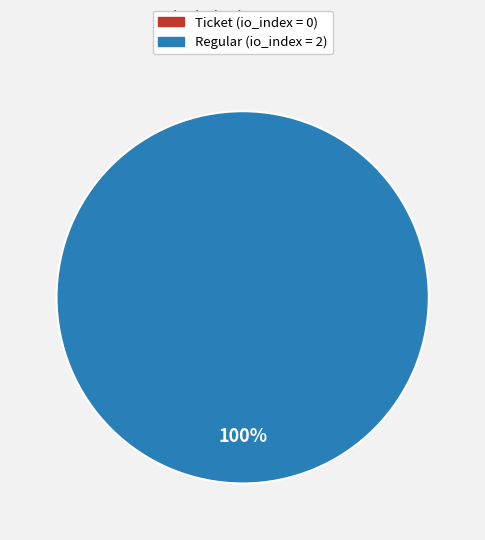

Rank the categories by value from lowest to highest.

Ticket (io_index=0), Regular (io_index=2)